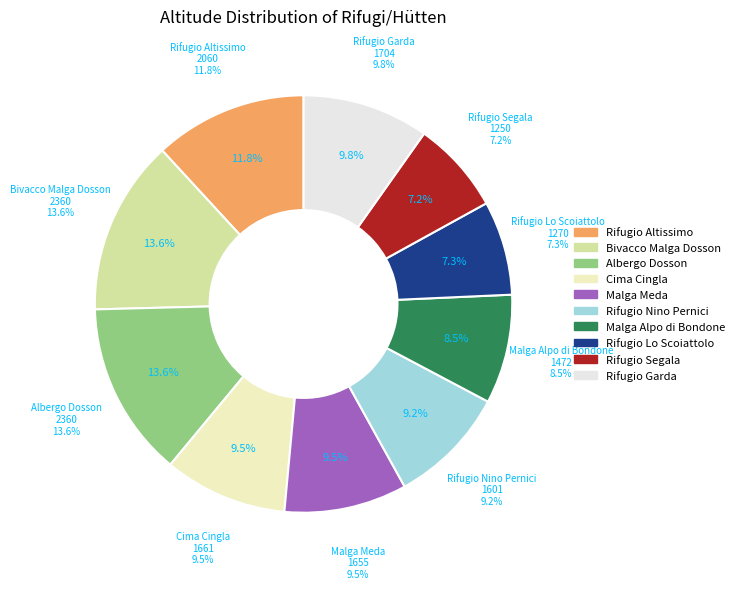

Combined, do Malga Alpo di Bondone and Rifugio/Baita Segala account for over 50%?

No